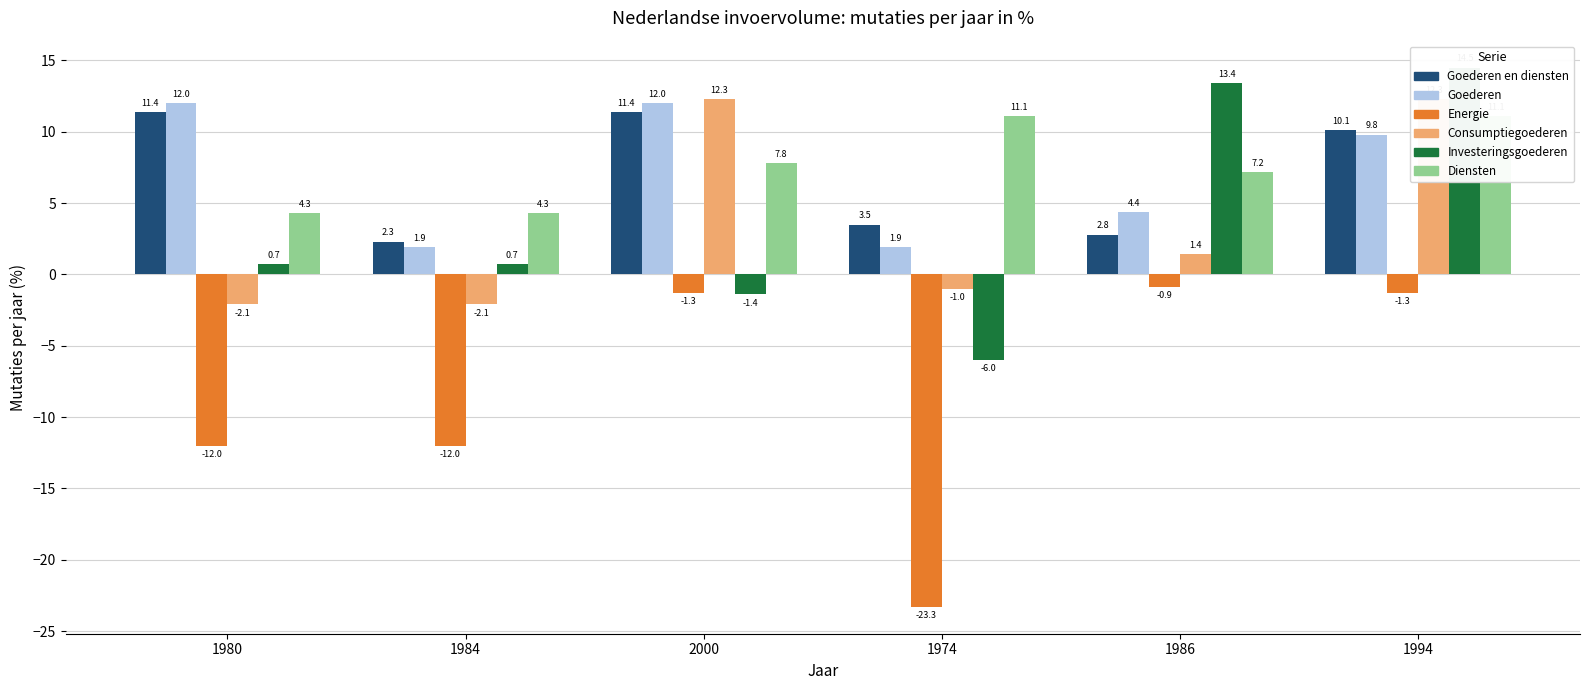

What is the label of the 3rd bar from the left?

2000